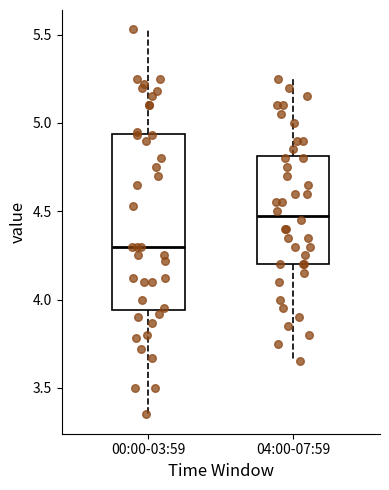

Which box's median line is the lowest?

00:00-03:59